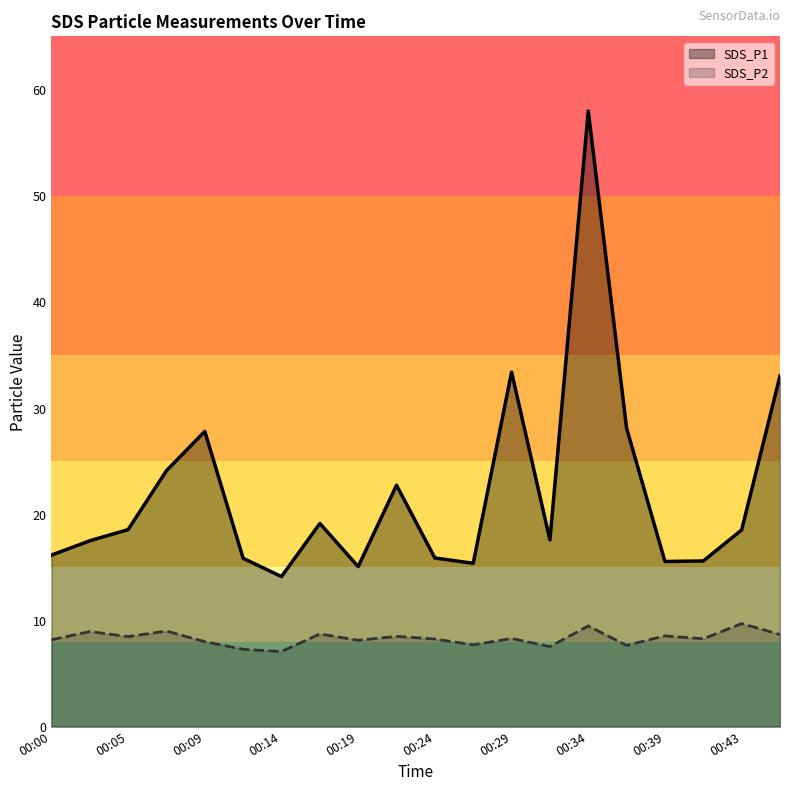

List the series in order of their overall mean, lowest first.

SDS_P2, SDS_P1